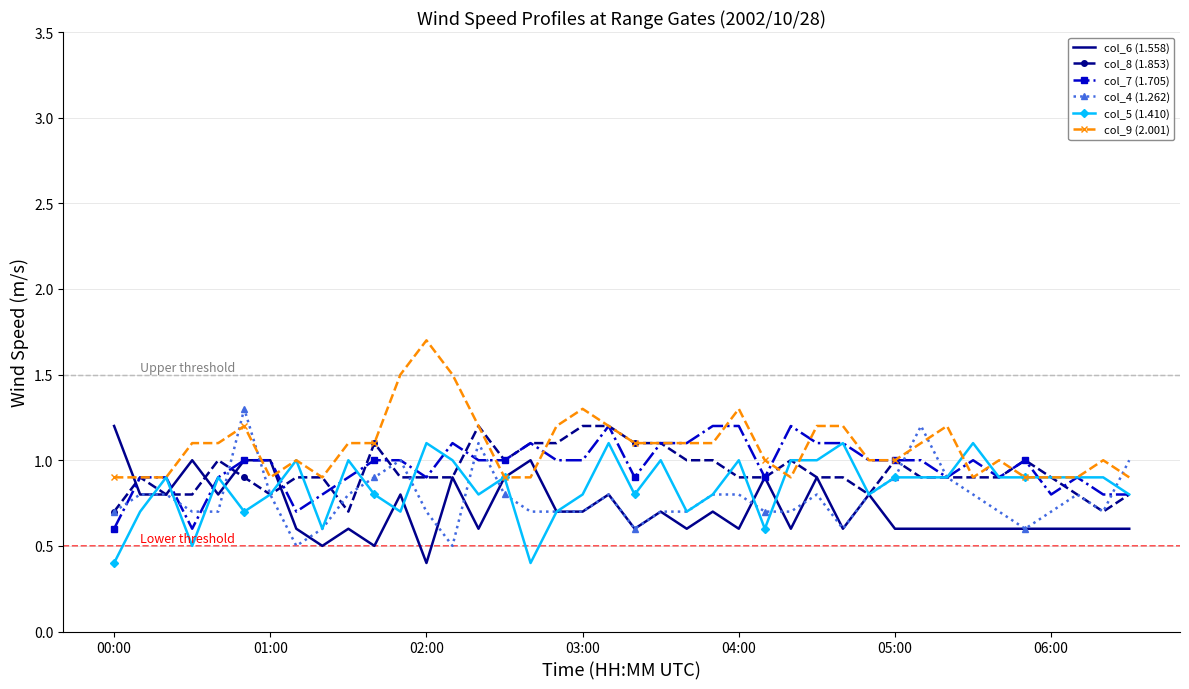

What is the minimum value shown in the chart?

0.4